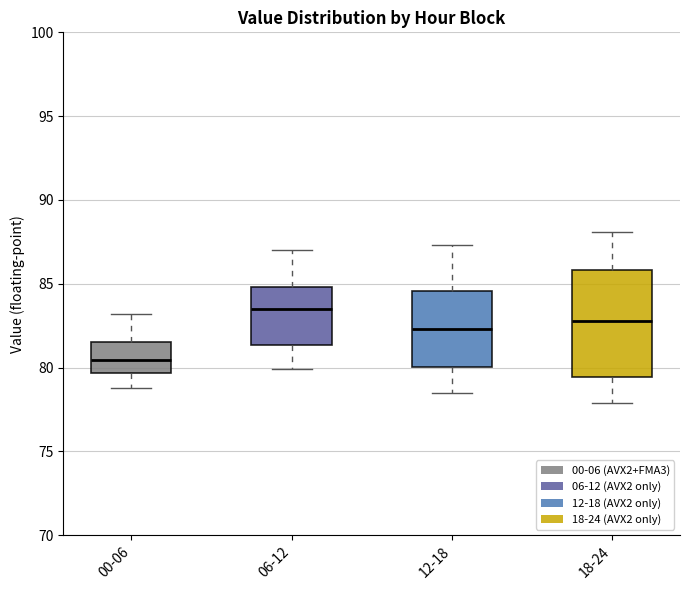

Comparing the boxes themselves (not the whiskers), which one is the tallest?

18-24